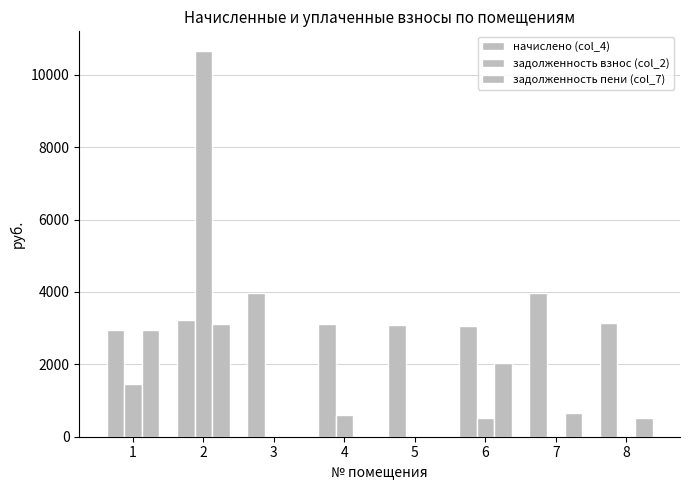

Which category has the highest value across all series?

2